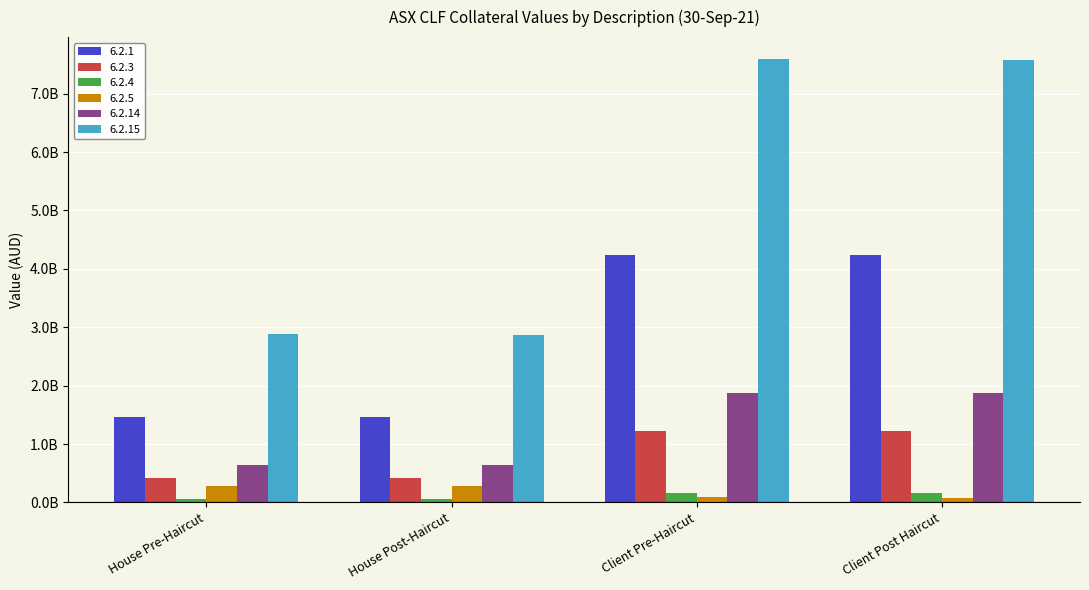

Which series has the largest total across all categories?

6.2.15